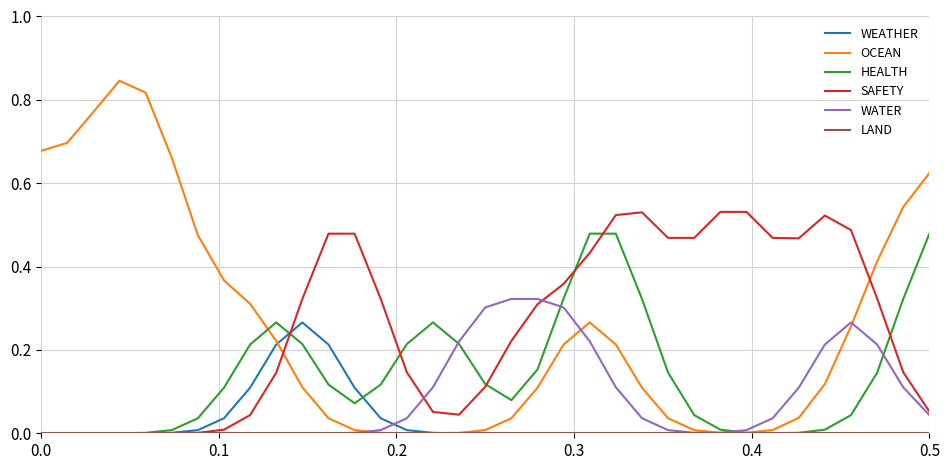

True or false: SAFETY and OCEAN cross at least once.

True